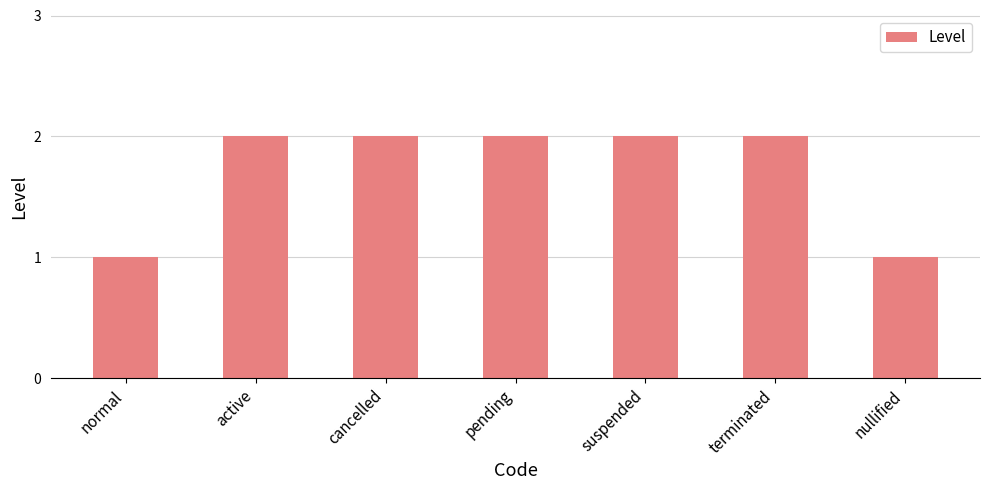

What is the sum of all values?

12